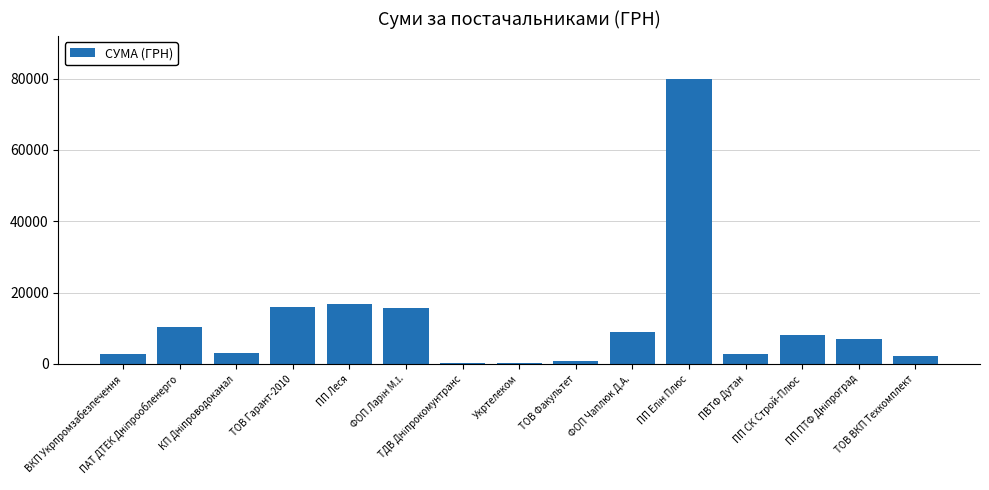

What is the greatest value displayed?

79998.0